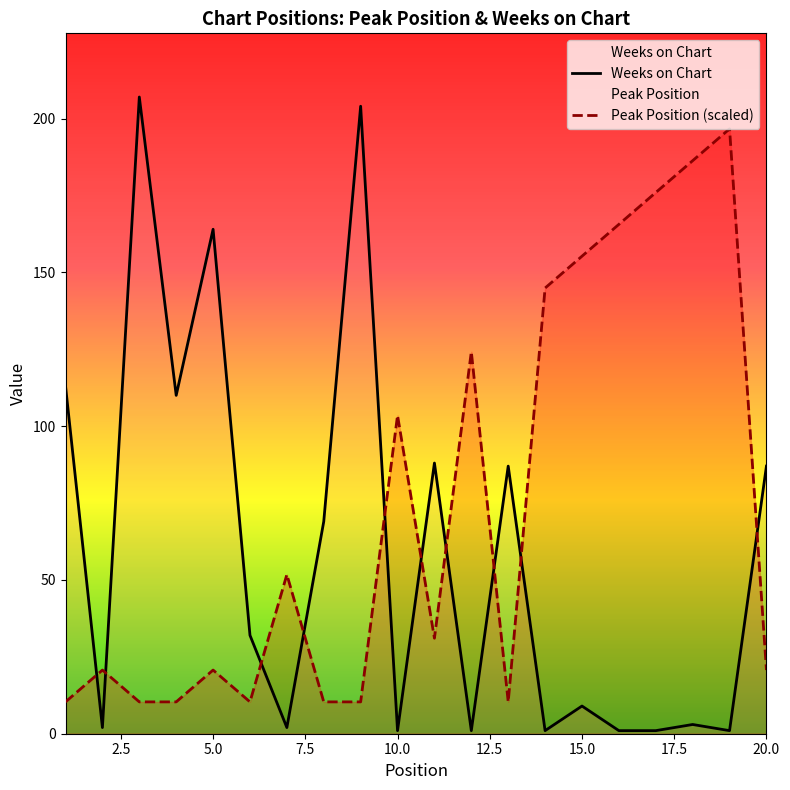

List the series in order of their peak value, highest first.

Weeks on Chart, Peak Position (scaled)